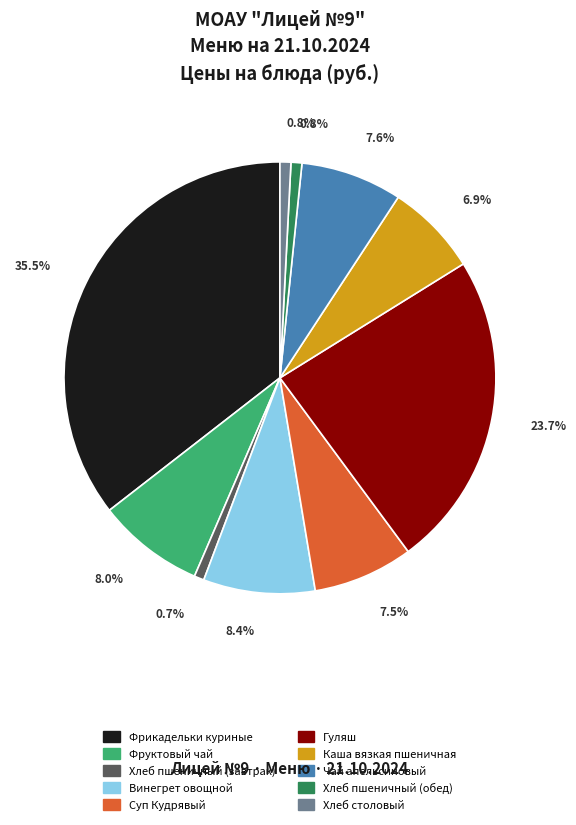

How many segments does this pie chart have?

10